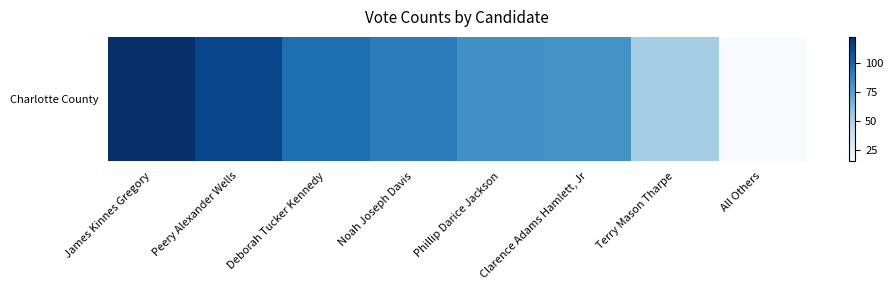

What is the ratio of the value at Deborah Tucker Kennedy to the value at Peery Alexander Wells?

0.9